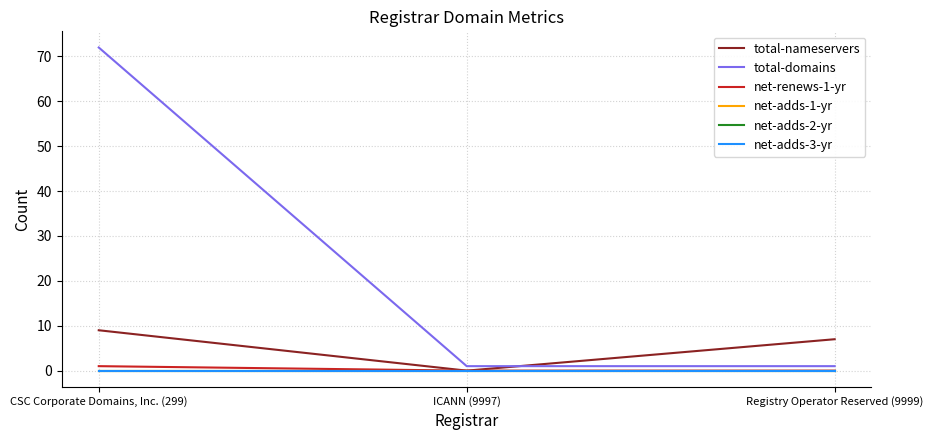

Is this an area chart (filled region under the line)?

No